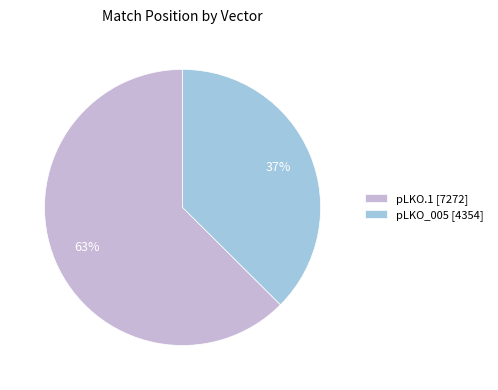

To the nearest percent, what is the average slice percentage?

50%